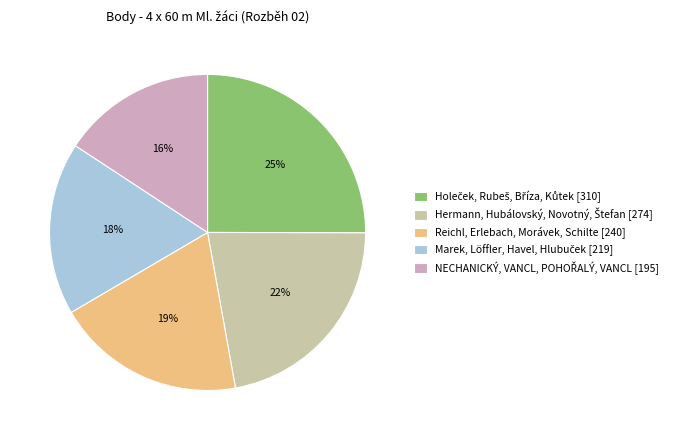

To the nearest percent, what portion does Reichl, Erlebach, Morávek, Schilte [240] represent?

19%